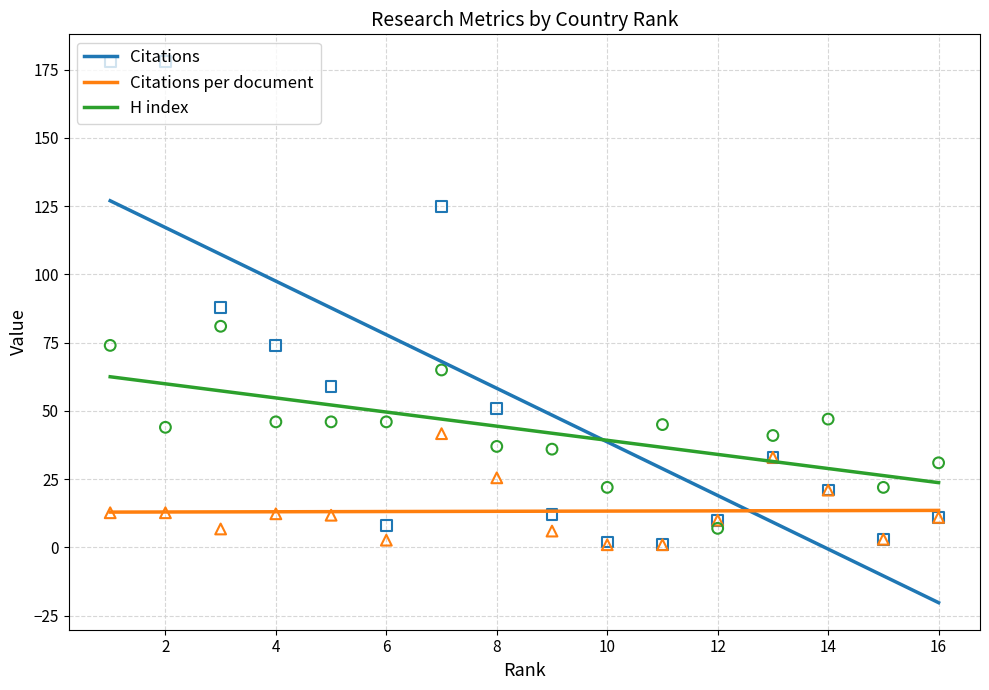

At which category is the sum across all series the highest?

1